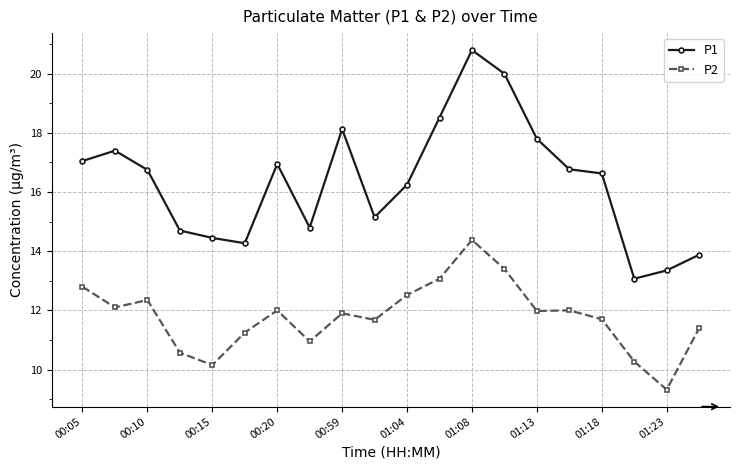

Which series has the largest total across all categories?

P1